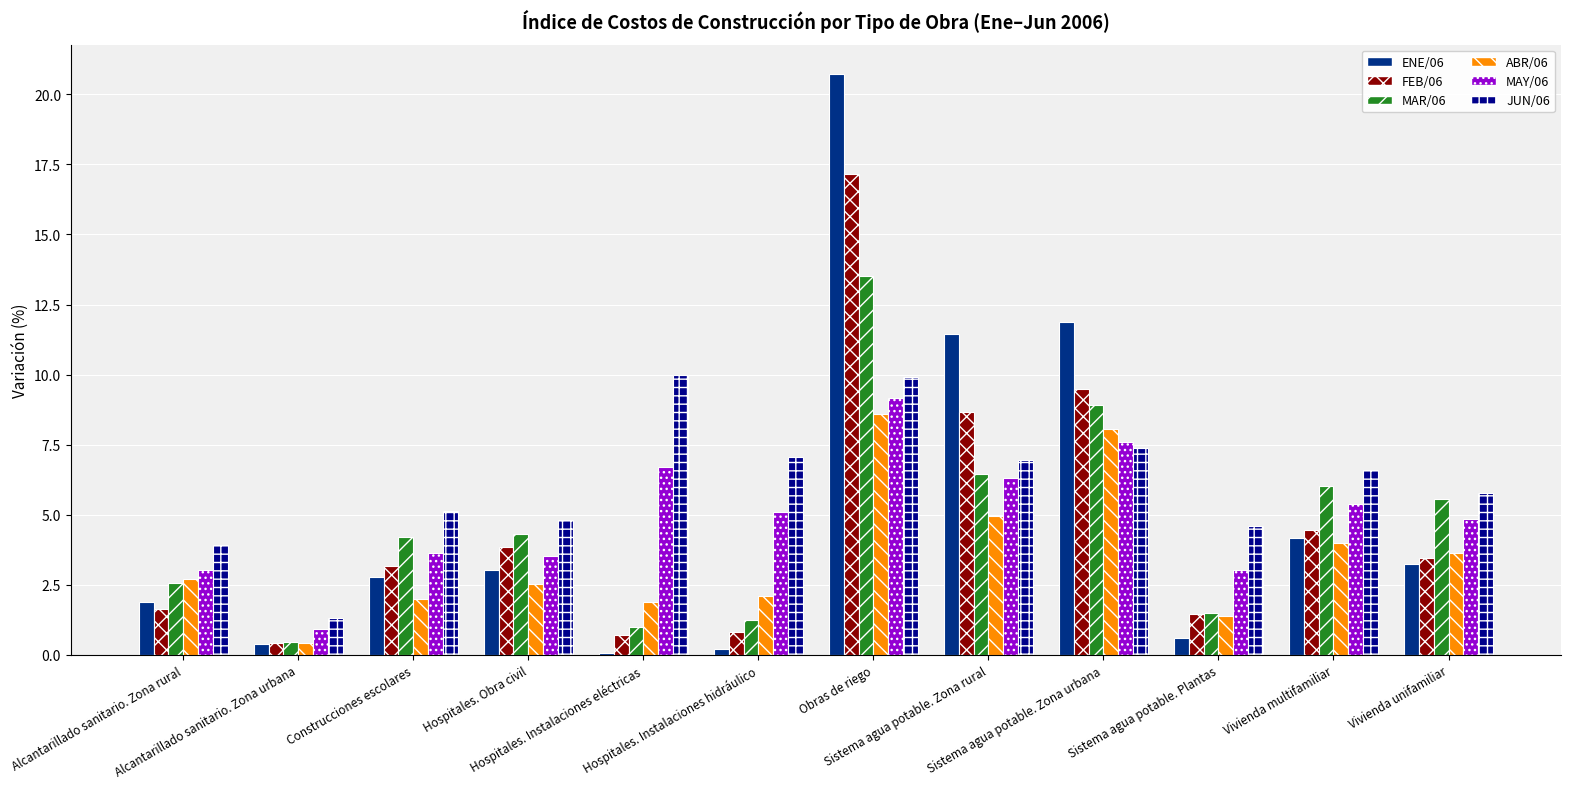

What is the greatest value displayed?

20.7